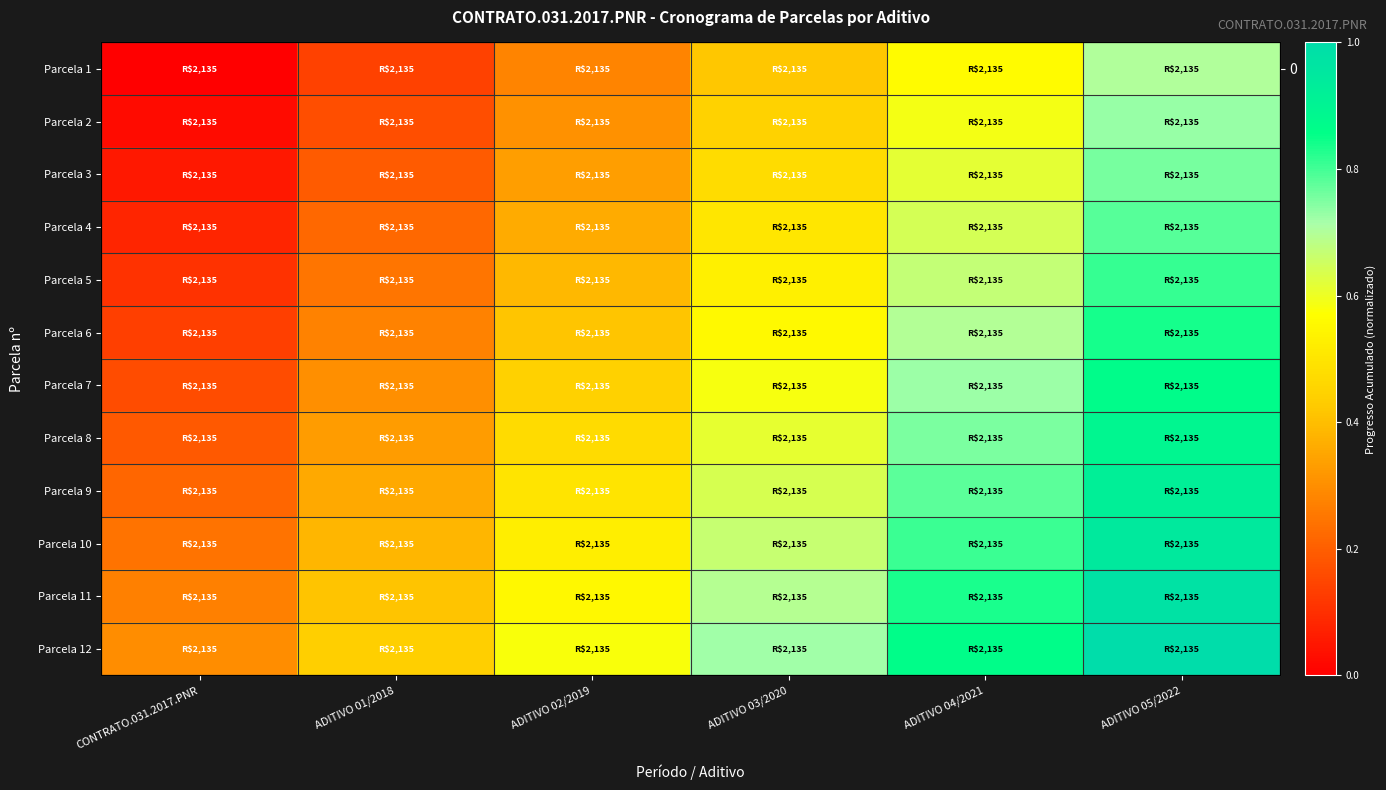

What is the total value across all series at ADITIVO 01/2018?

3.5